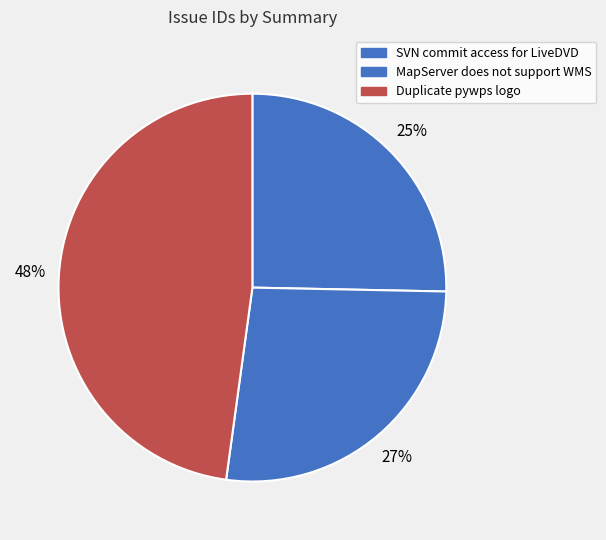

Count the number of slices in the pie.

3